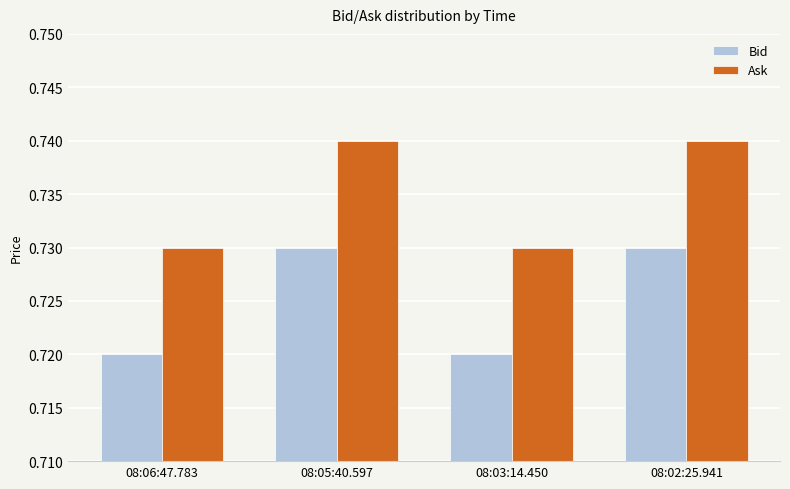

Rank the series by their maximum value, from lowest to highest.

Bid, Ask